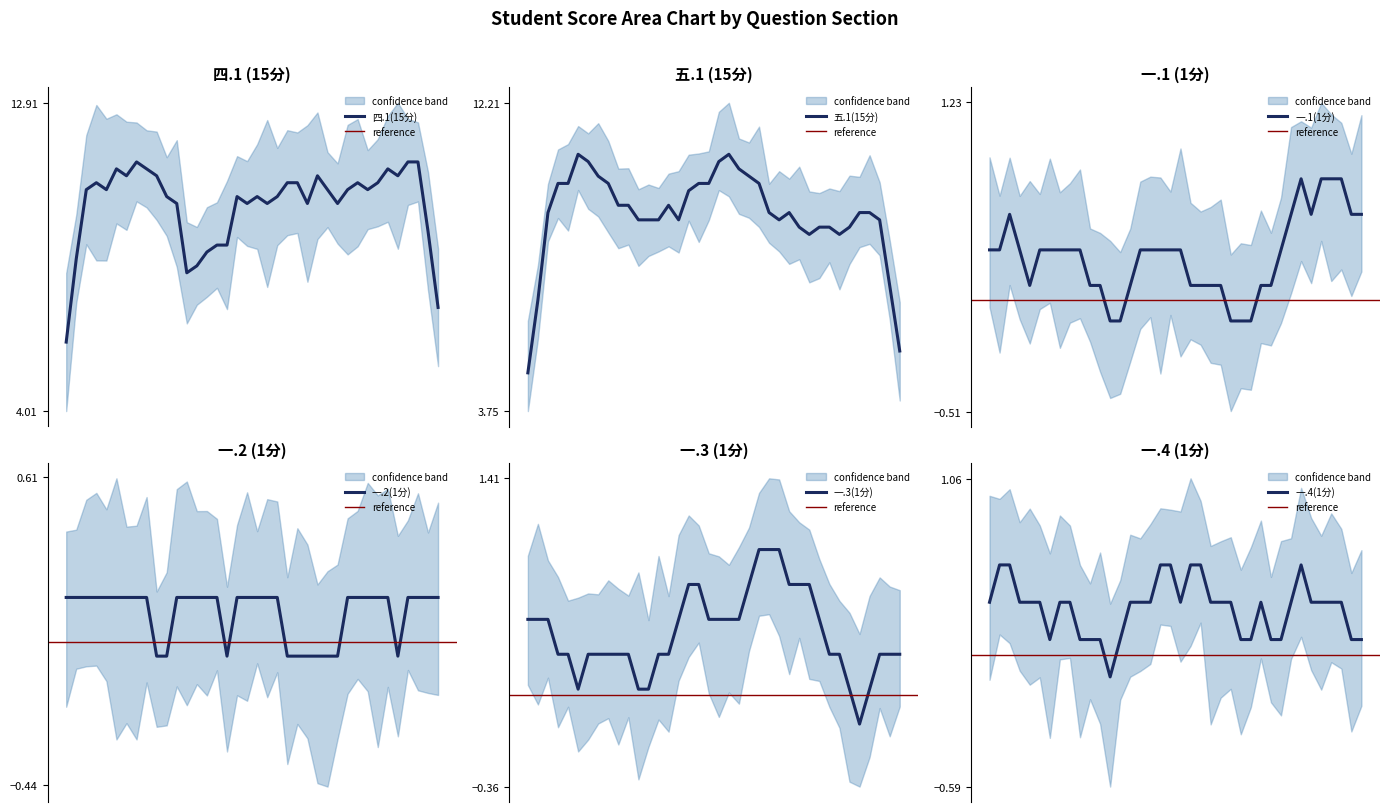

What is the sum of all 一.2(1分) values?

6